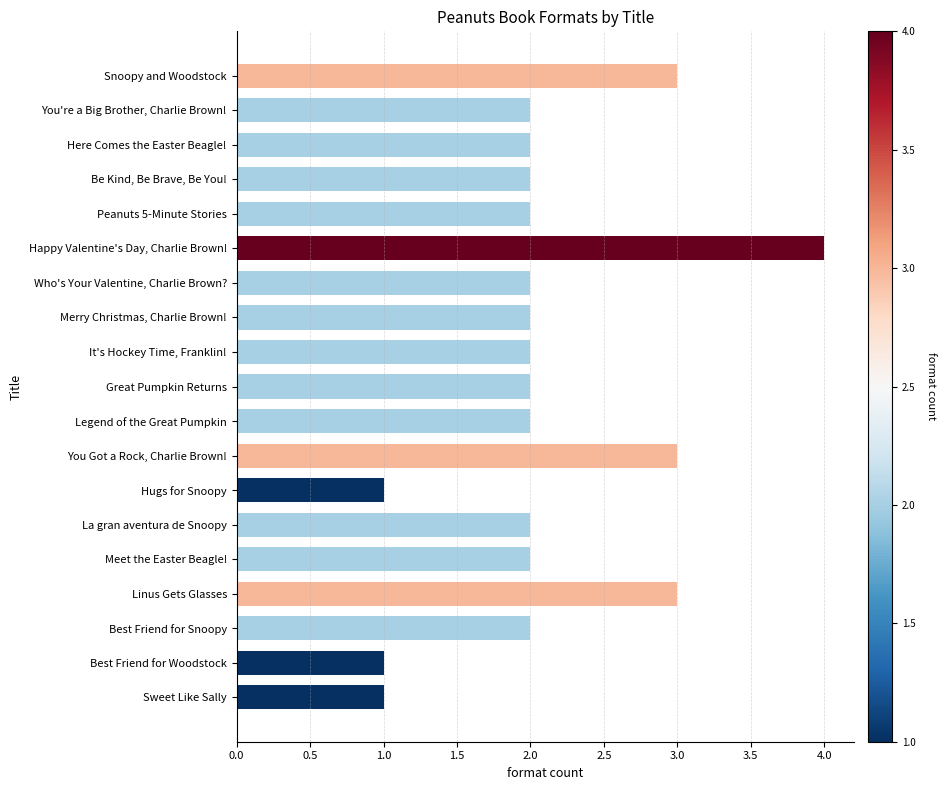

What is the difference between the maximum and second lowest values?

3